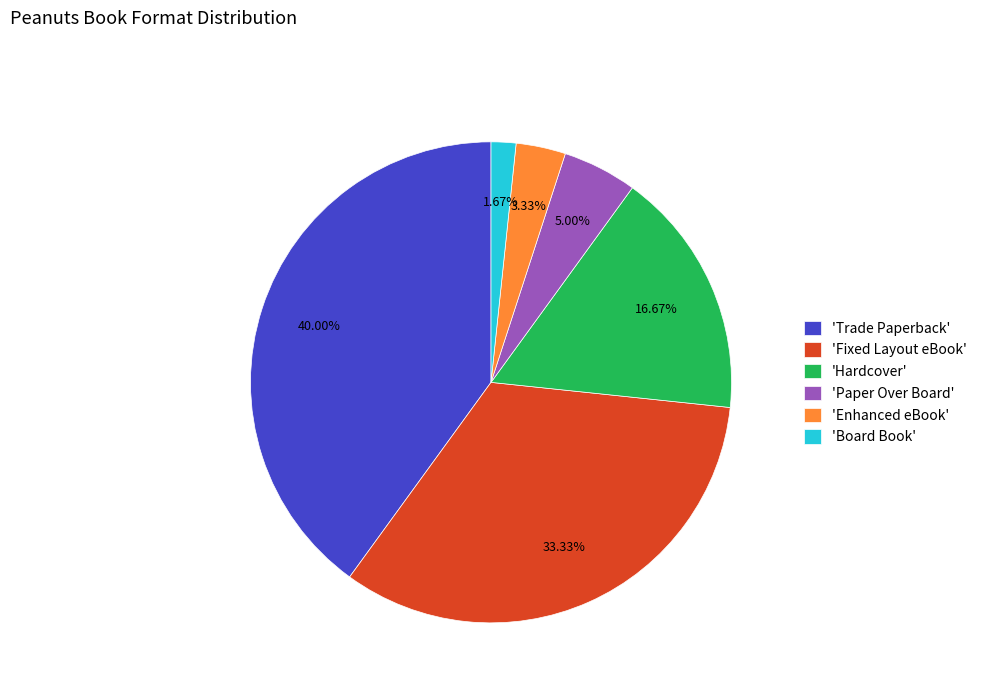

Which has a higher value, 'Trade Paperback' or 'Board Book'?

'Trade Paperback'